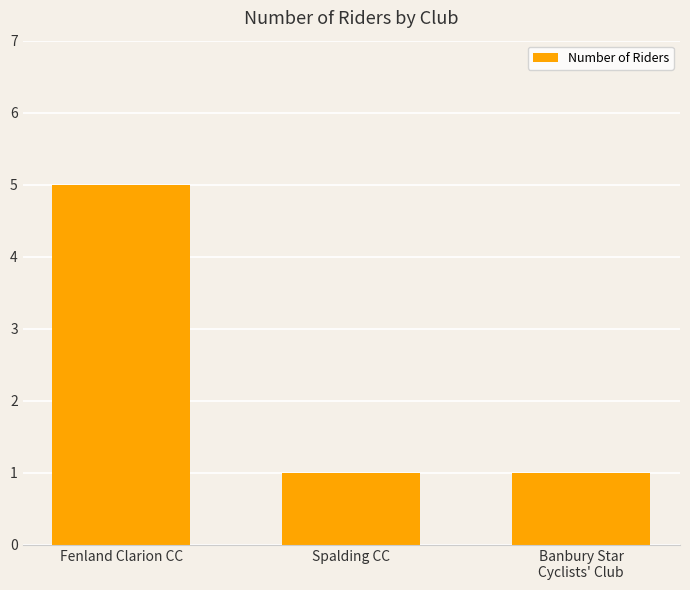

What is the maximum value shown in the chart?

5